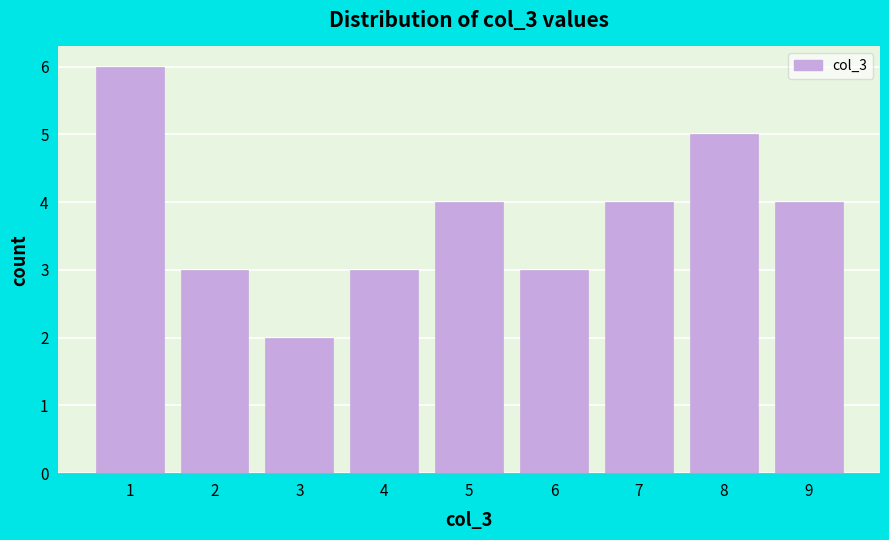

Reading left to right, what are all the values shown in this chart?

6	3	2	3	4	3	4	5	4